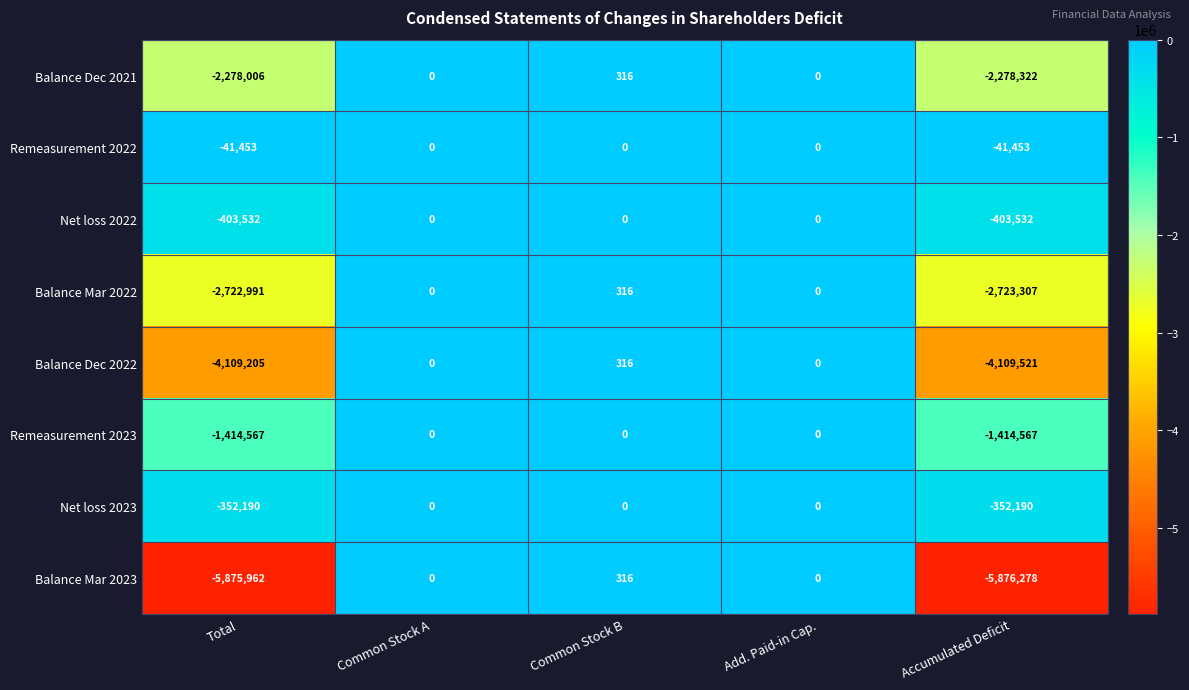

What is the sum of the Balance Mar 2022 values at Add. Paid-in Cap. and Common Stock B?

316